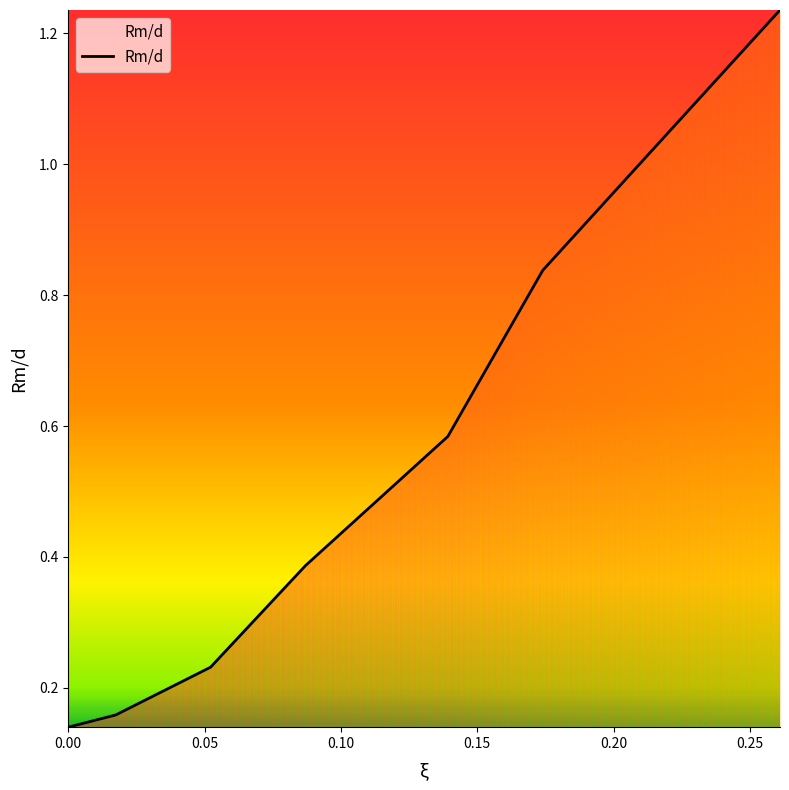

True or false: the data has more than 2 interior local peaks.

False